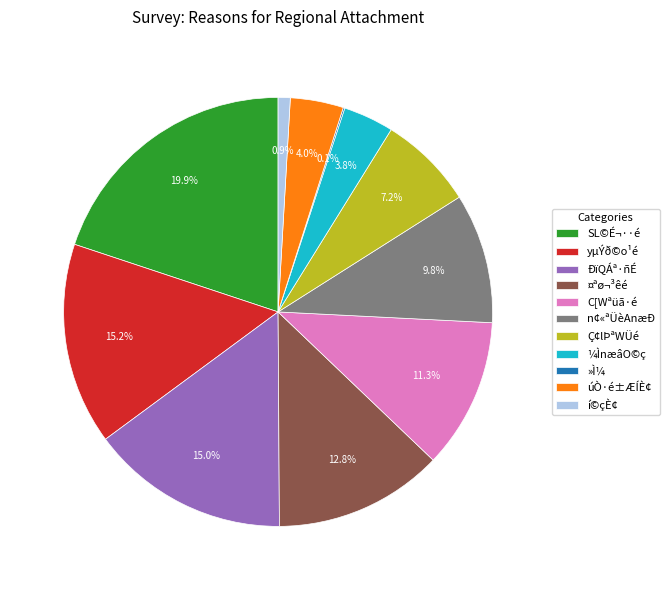

Is the sum of yµÝð©o¹é and ¼ÌnæâO©ç greater than half?

No